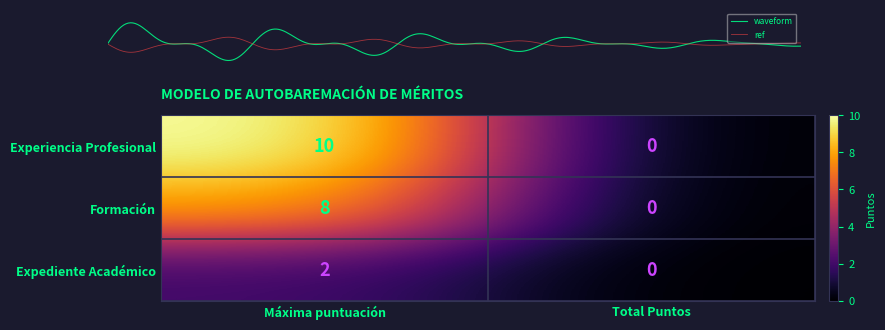

List the labels in order of Expediente Académico value, smallest first.

Total Puntos, Máxima puntuación